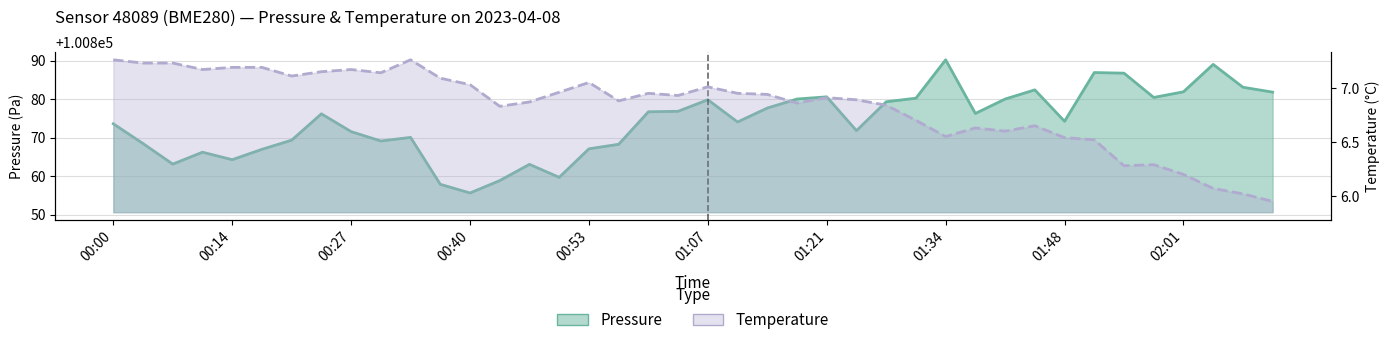

True or false: temperature has more than 1 interior local peaks.

True